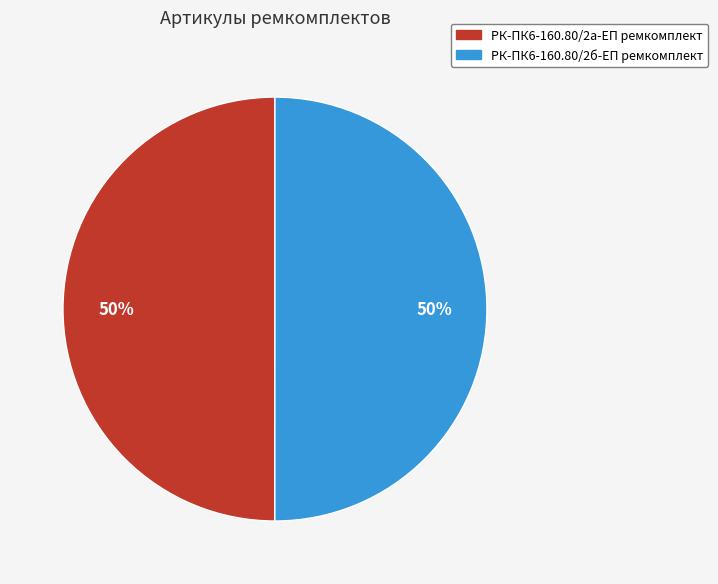

The РК-ПК6-160.80/2а-ЕП ремкомплект slice represents 50% of the pie. True or false?

True